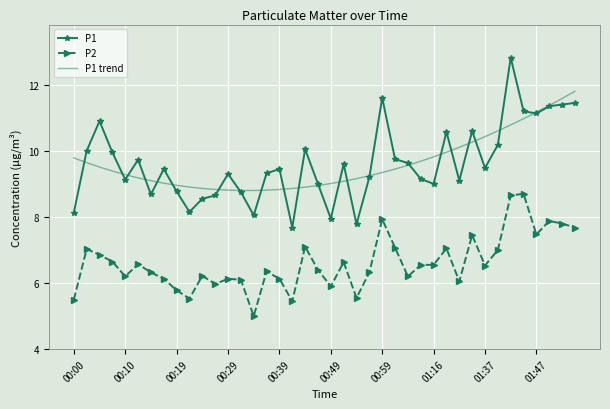

What is the sum of the P2 values at 00:56 and 00:44?

13.4